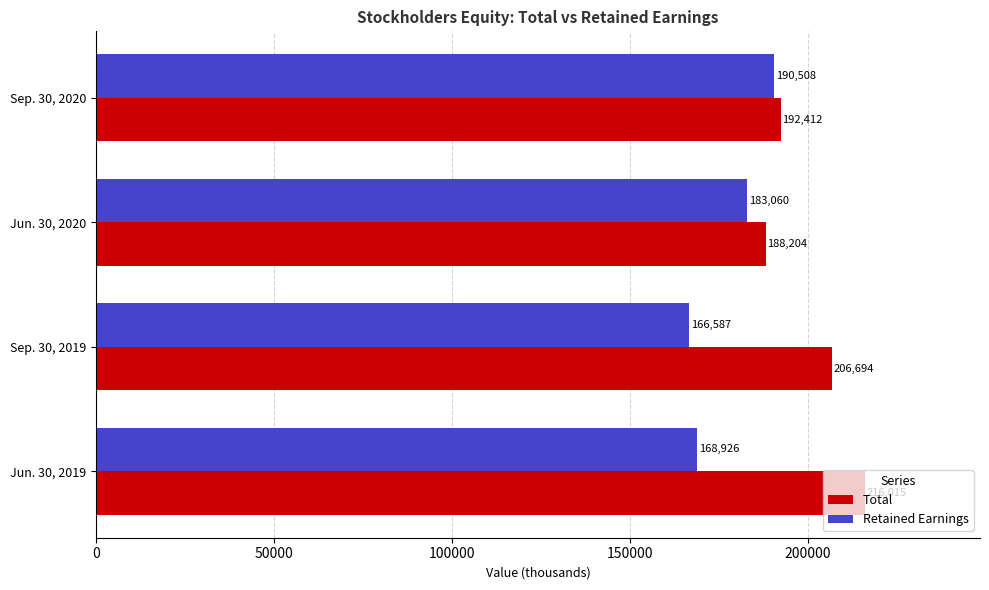

What is the difference between the highest and lowest values at Jun. 30, 2019?

47089